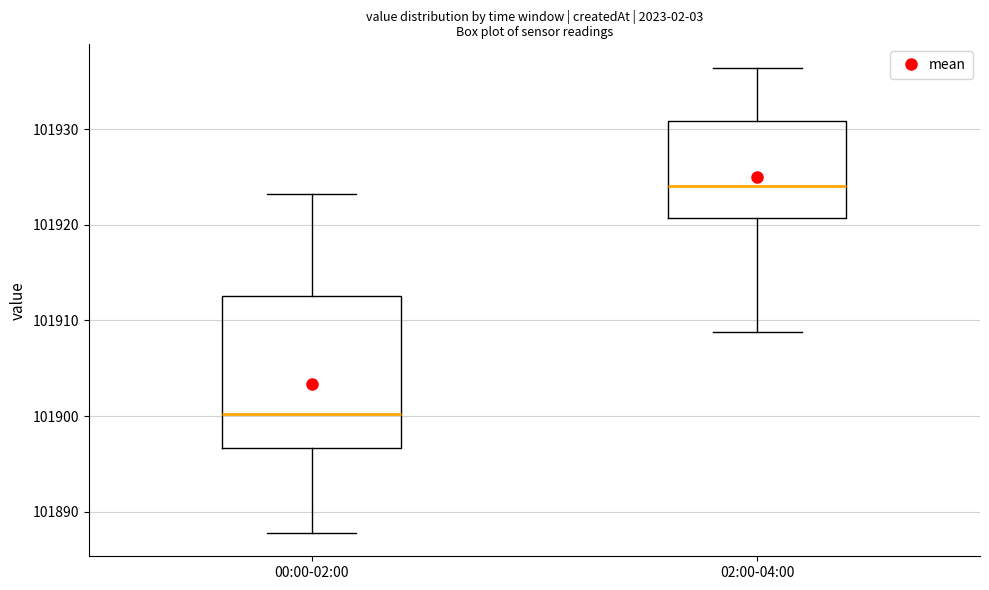

Which box's median line is the lowest?

00:00-02:00